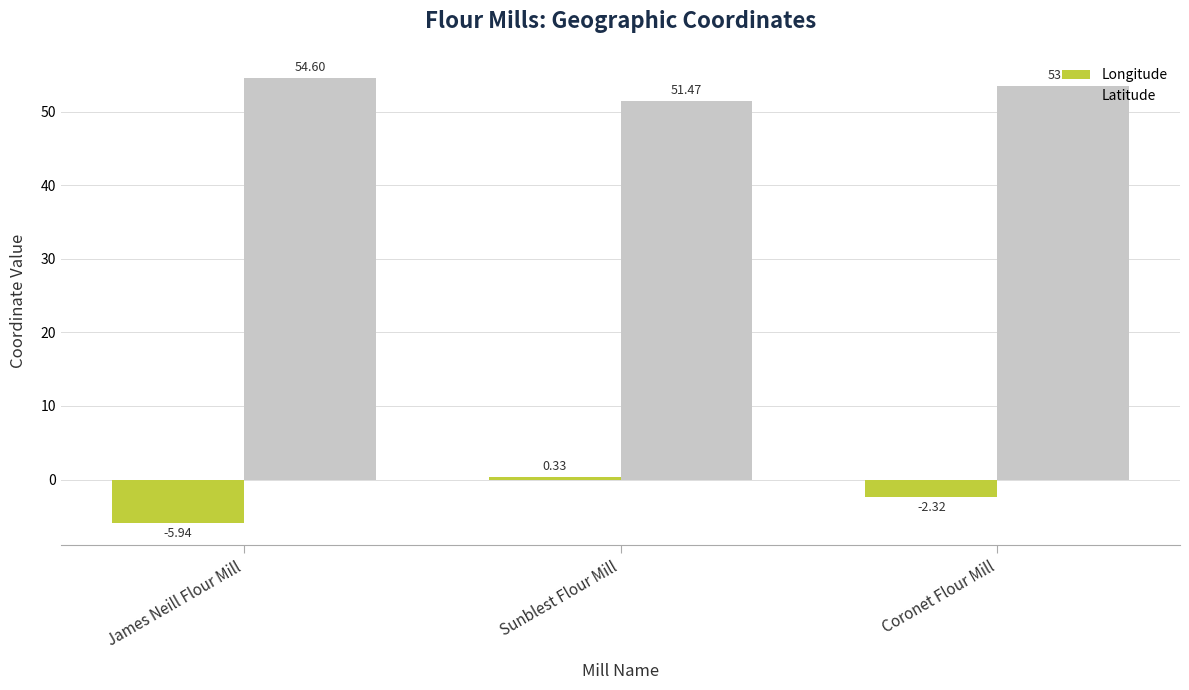

Between Sunblest Flour Mill and Coronet Flour Mill, which series saw the biggest shift?

Longitude